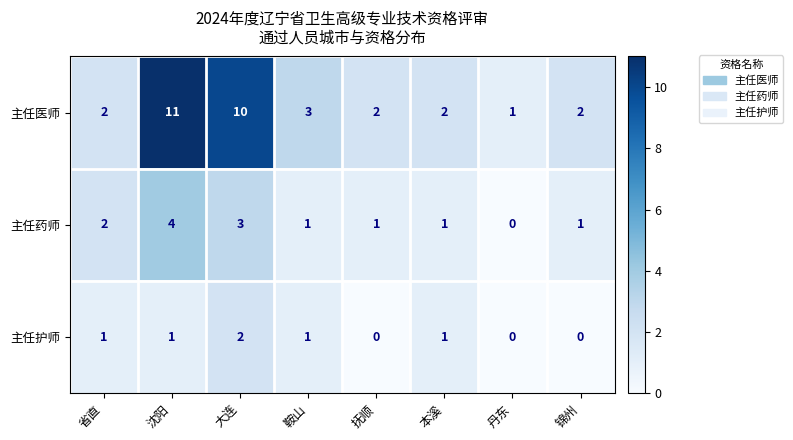

How many data points does each series have?

8